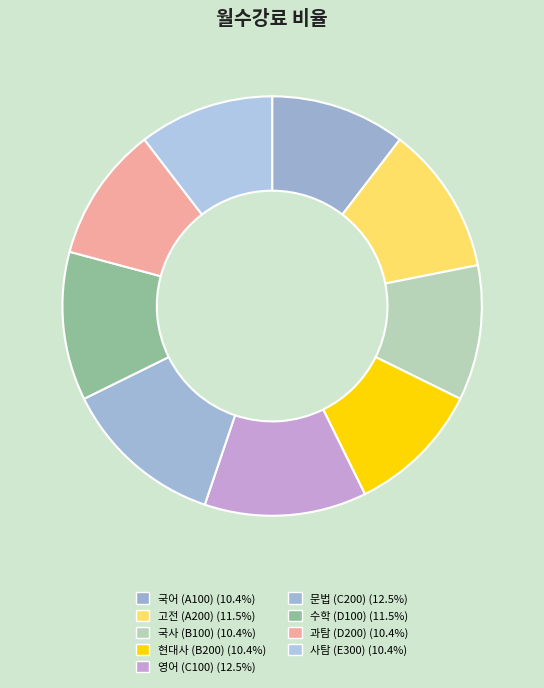

Rank the categories by value from highest to lowest.

C100, C200, A200, D100, A100, B100, B200, D200, E300